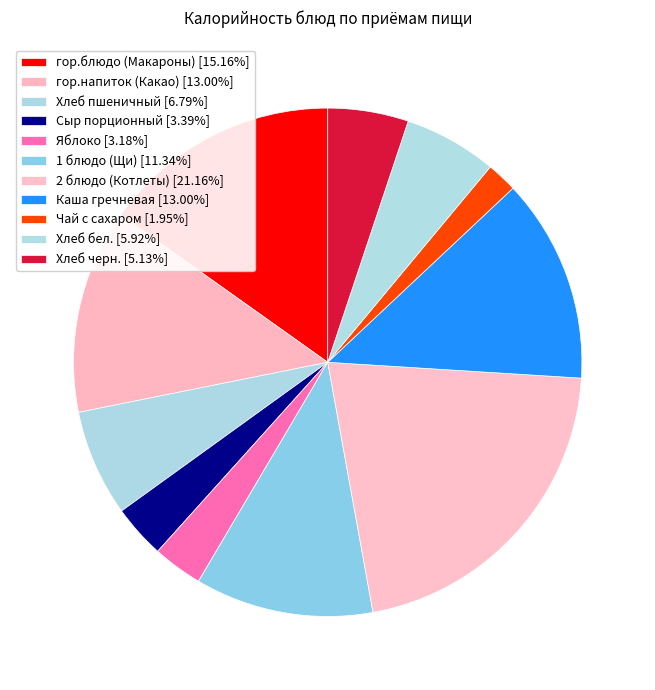

Is there any slice that represents more than half of the pie?

No